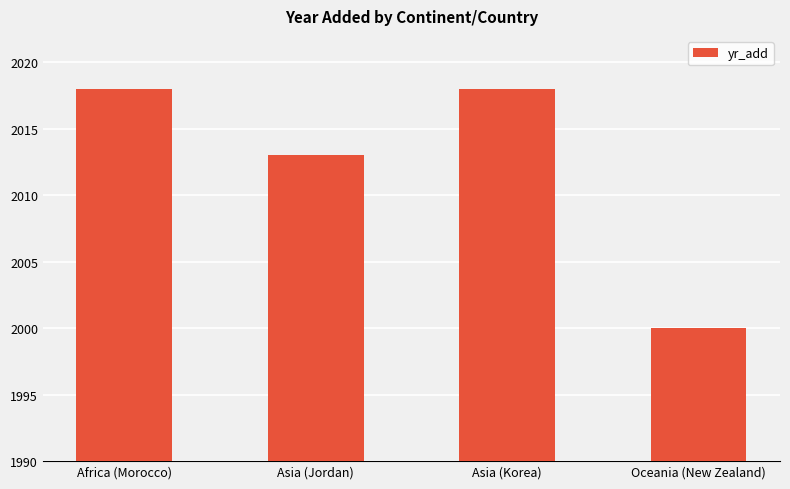

What is the difference between the maximum and minimum values?

18